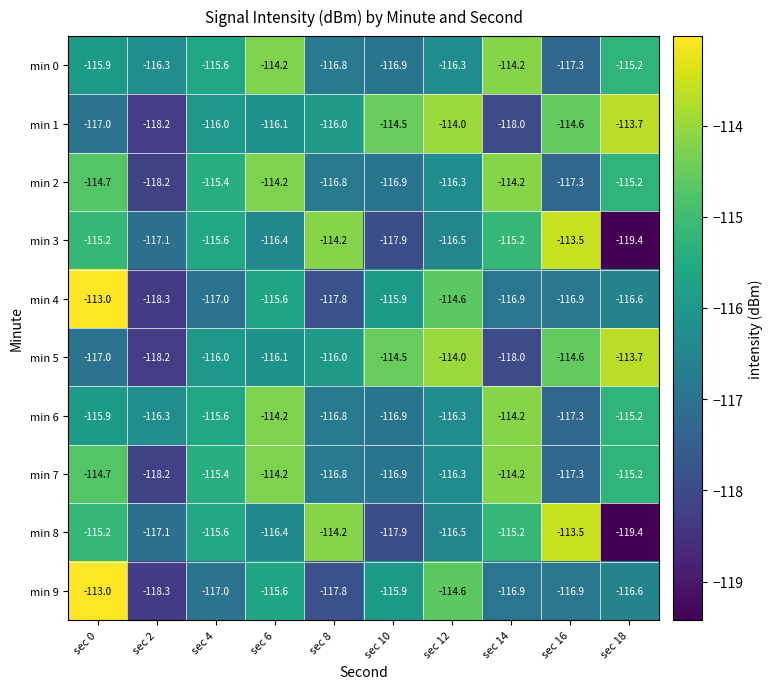

At which category does the chart reach its peak across all series?

sec 0